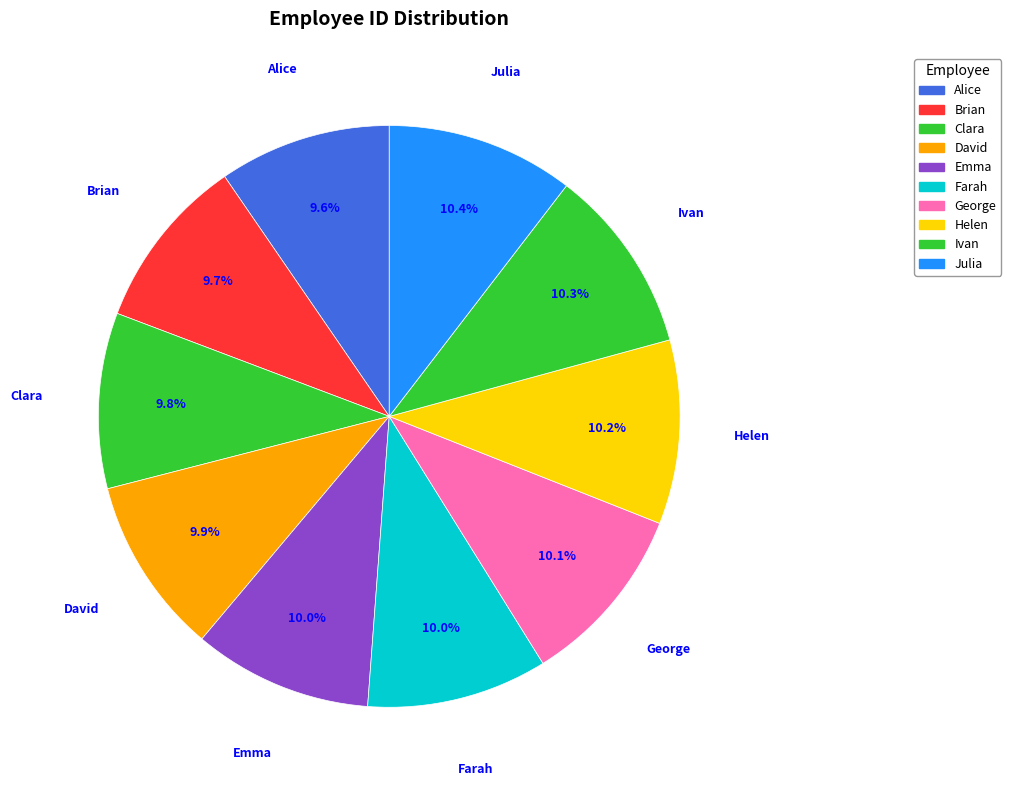

What portion of the pie excludes Alice?

90.4%